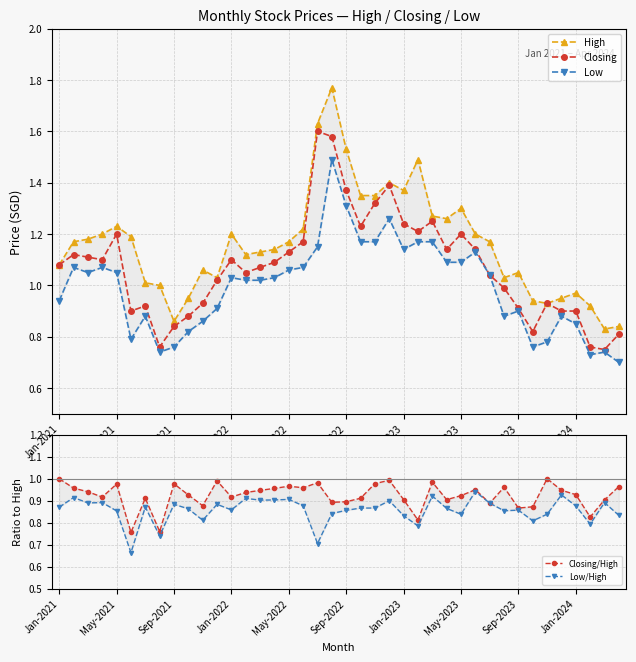

In Low/High, how many points are lower than both neighbors (excluding endpoints)?

12